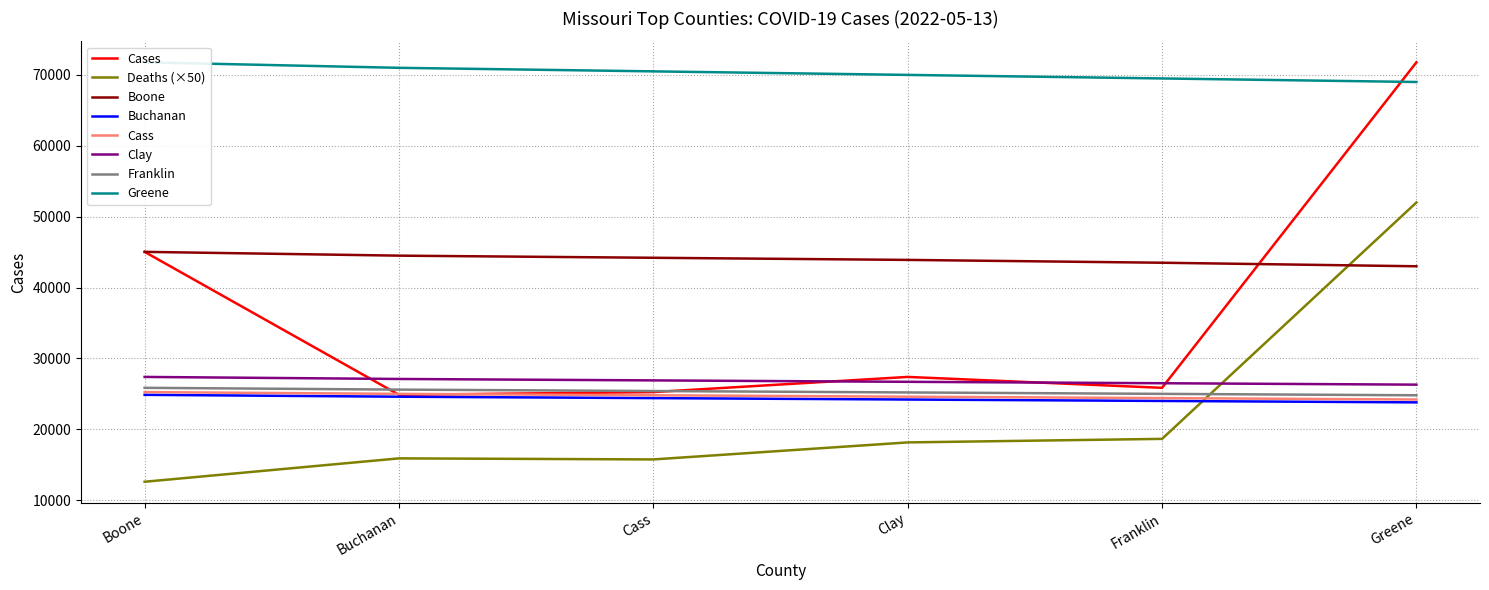

The Boone series shows 43900 at Clay. True or false?

True